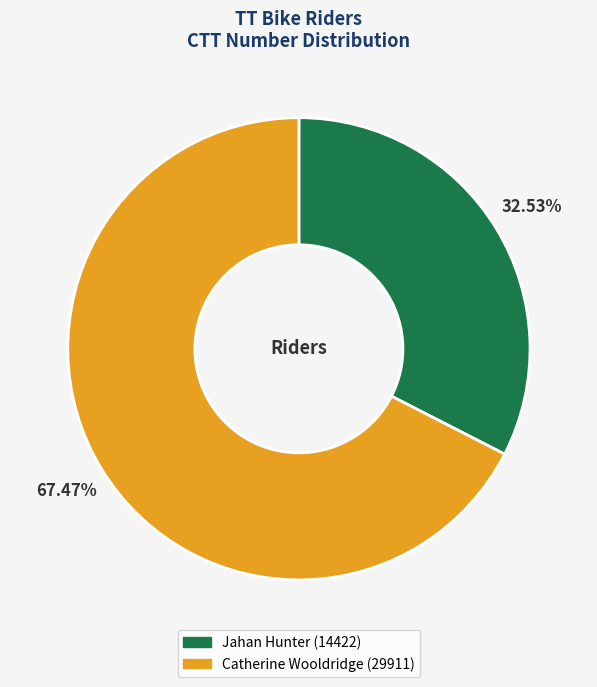

Count the number of slices in the pie.

2